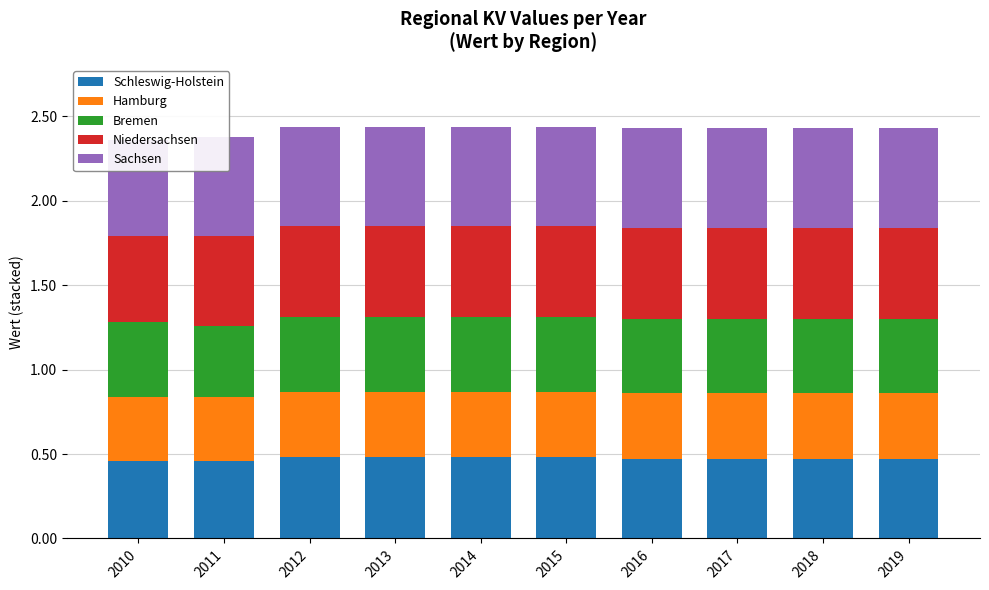

Reading left to right, extract all data points from this chart.

Schleswig-Holstein: 2010=0.5	2011=0.5	2012=0.5	2013=0.5	2014=0.5	2015=0.5	2016=0.5	2017=0.5	2018=0.5	2019=0.5
Hamburg: 2010=0.4	2011=0.4	2012=0.4	2013=0.4	2014=0.4	2015=0.4	2016=0.4	2017=0.4	2018=0.4	2019=0.4
Bremen: 2010=0.4	2011=0.4	2012=0.4	2013=0.4	2014=0.4	2015=0.4	2016=0.4	2017=0.4	2018=0.4	2019=0.4
Niedersachsen: 2010=0.5	2011=0.5	2012=0.5	2013=0.5	2014=0.5	2015=0.5	2016=0.5	2017=0.5	2018=0.5	2019=0.5
Sachsen: 2010=0.6	2011=0.6	2012=0.6	2013=0.6	2014=0.6	2015=0.6	2016=0.6	2017=0.6	2018=0.6	2019=0.6